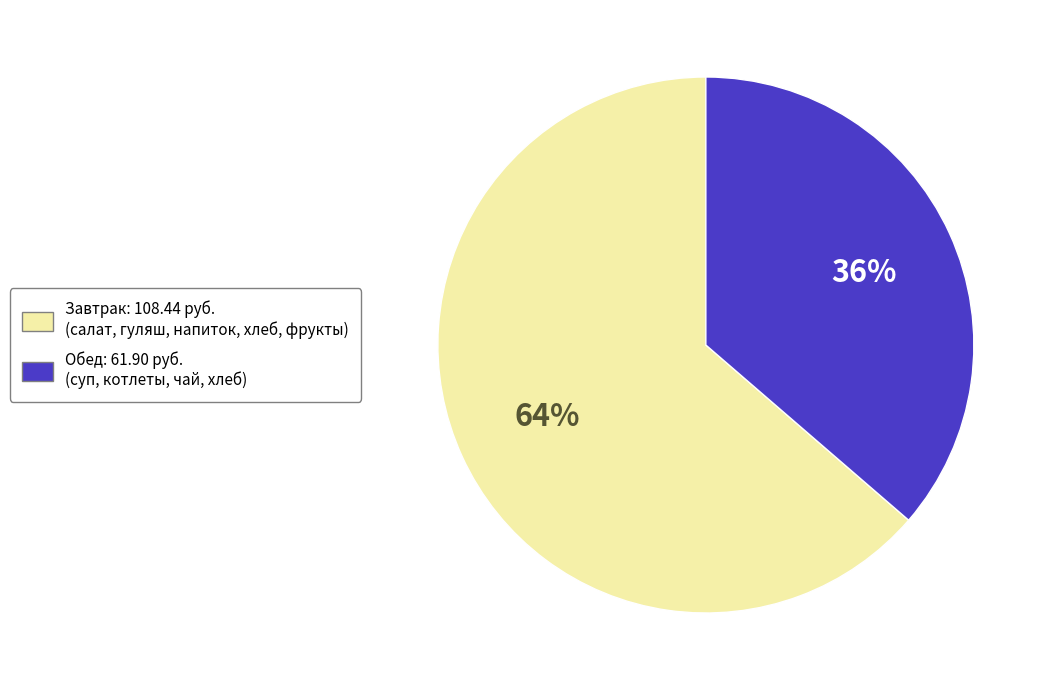

To the nearest percent, what percentage of the pie is Обед: 61.90 руб. (суп, котлеты, чай, хлеб)?

36%